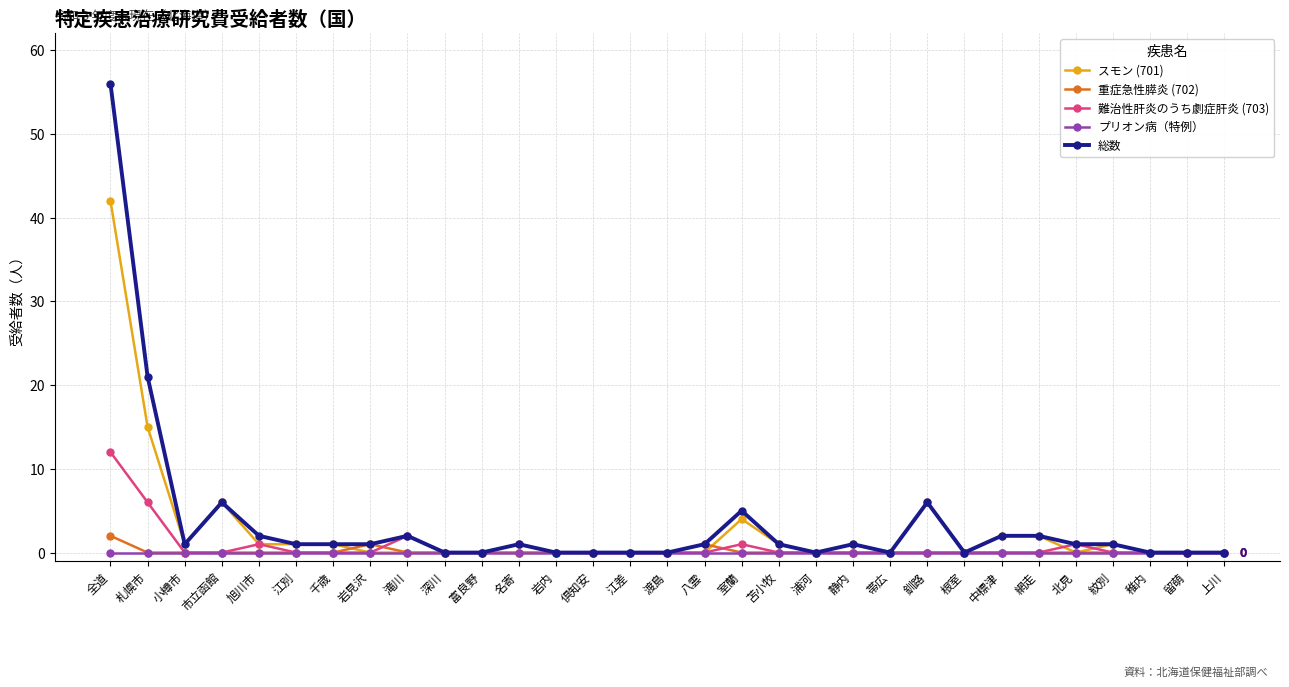

At which category does the chart reach its peak across all series?

全道